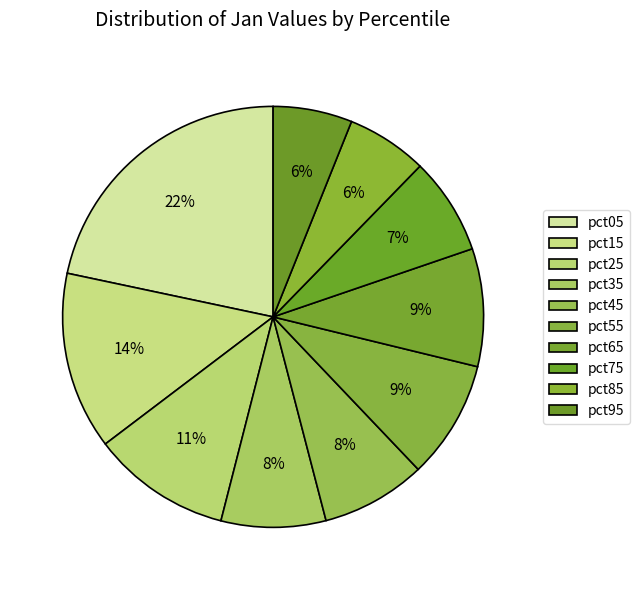

Count the number of slices in the pie.

10